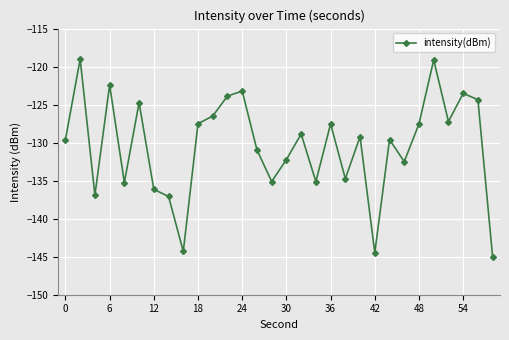

Count the number of data series in this chart.

1